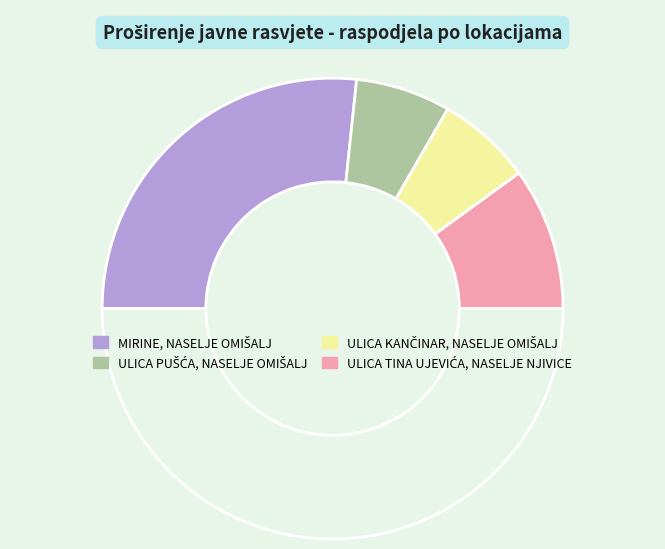

How many segments does this pie chart have?

5